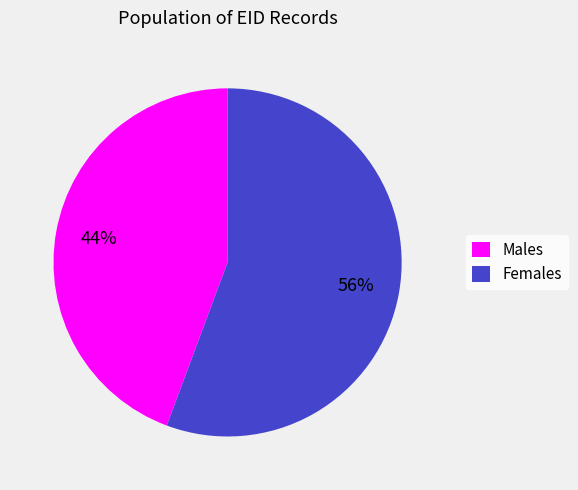

To the nearest percent, what is the average slice percentage?

50%